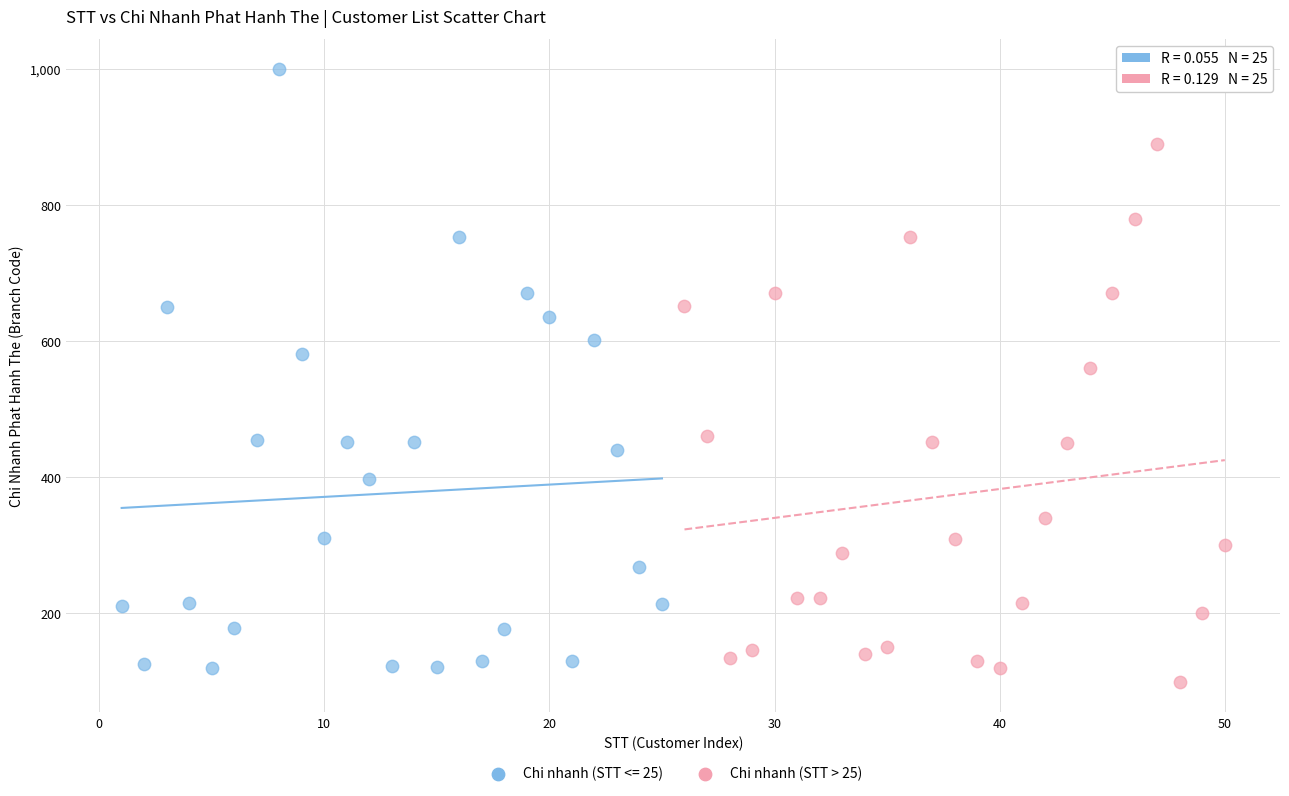

Which series has the widest spread of Y values?

Chi nhanh (STT <= 25)